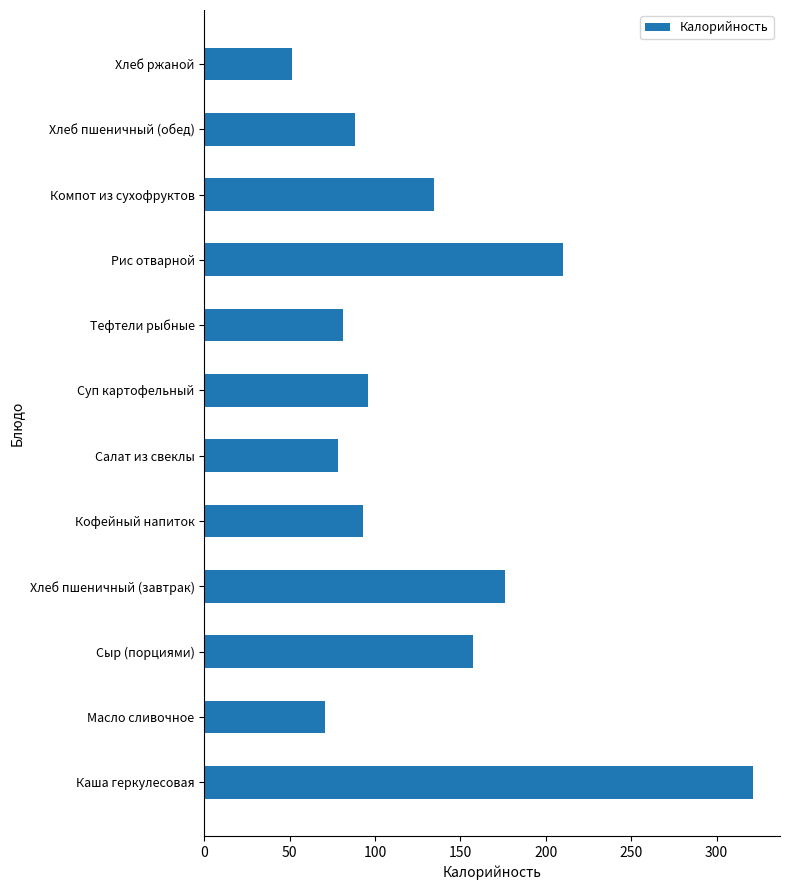

Reading bottom to top, list all the values displayed in this chart.

Каша геркулесовая=321.1	Масло сливочное=70.9	Сыр (порциями)=157.2	Хлеб пшеничный (завтрак)=176.0	Кофейный напиток=92.8	Салат из свеклы=78.1	Суп картофельный=96.0	Тефтели рыбные=81.4	Рис отварной=210.2	Компот из сухофруктов=134.5	Хлеб пшеничный (обед)=88.0	Хлеб ржаной=51.2